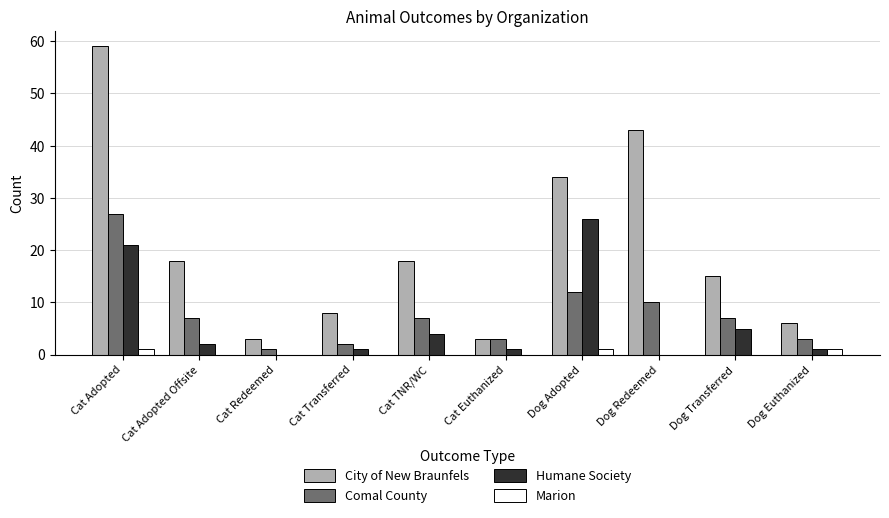

Is the value of Comal County at Cat Euthanized greater than the value of Marion at Cat Euthanized?

Yes